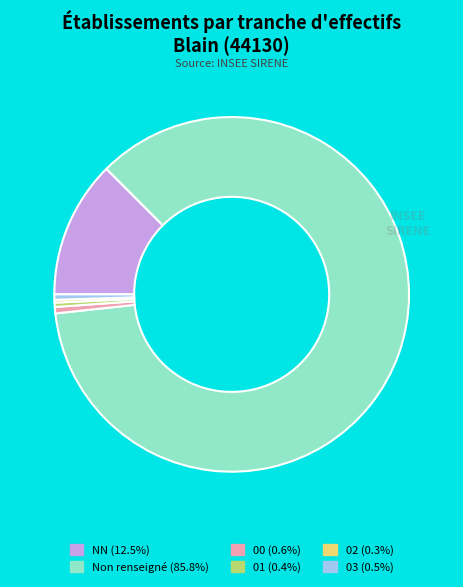

Is there a majority slice in this chart?

Yes